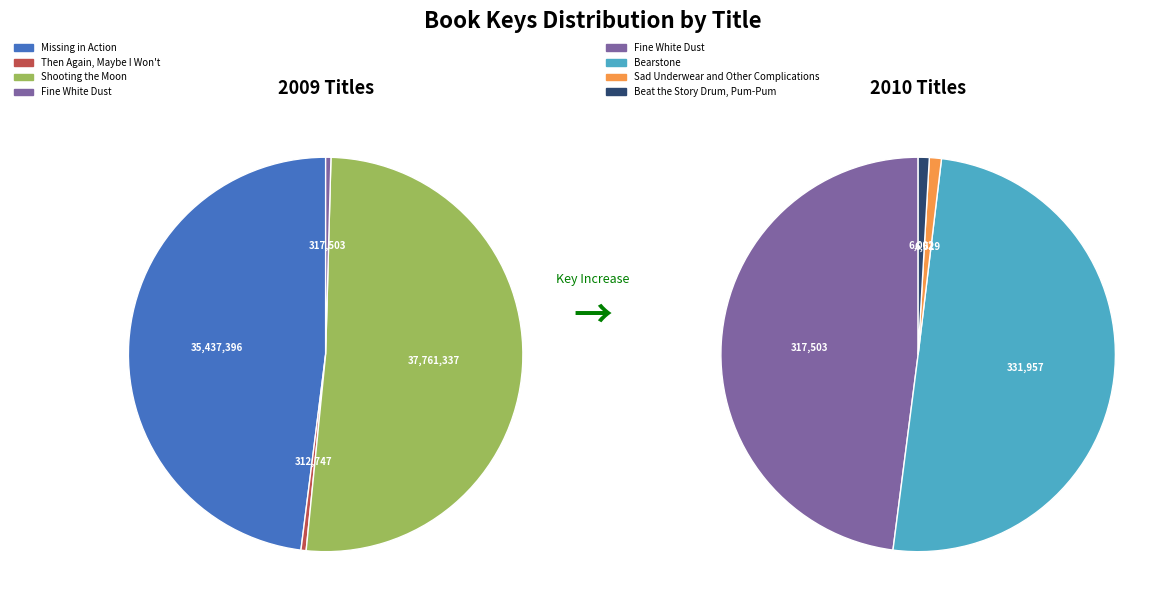

Does any single category account for the majority?

Yes